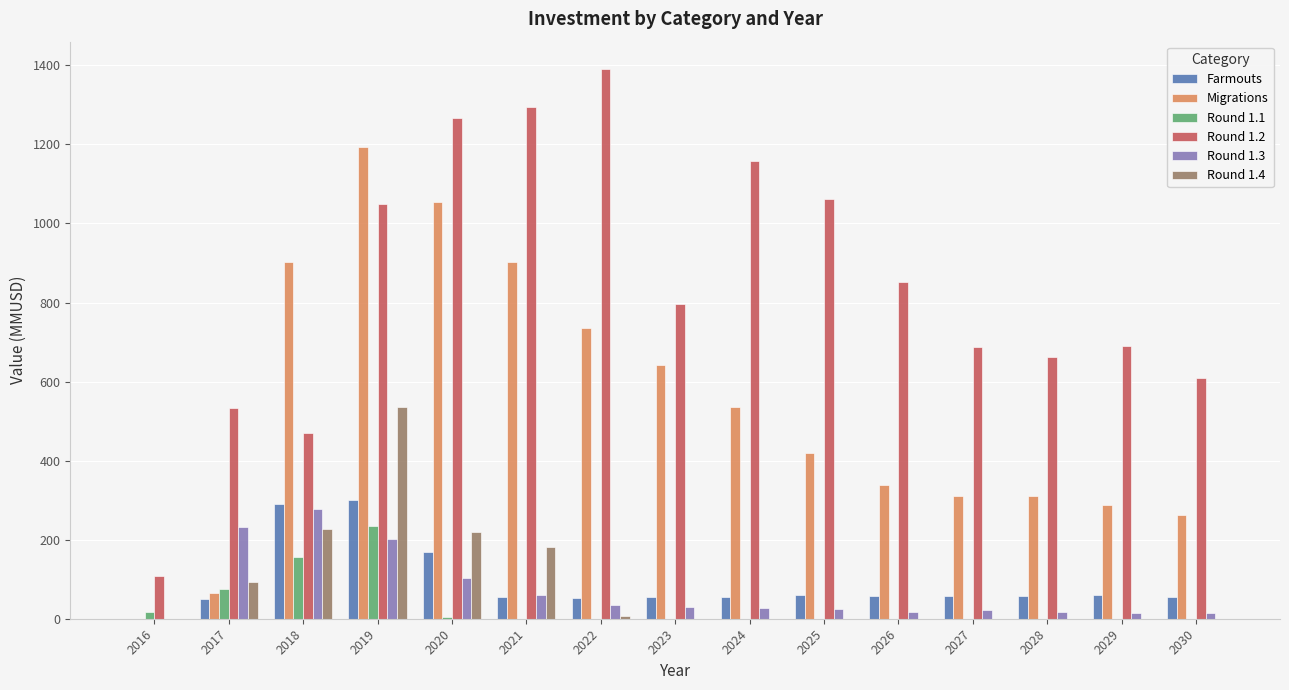

What are all the series names shown in the legend?

Farmouts, Migrations, Round 1.1, Round 1.2, Round 1.3, Round 1.4